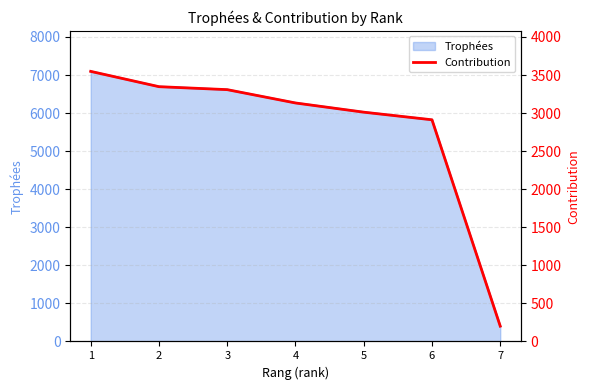

List the labels in order of value, smallest first.

7, 6, 5, 4, 3, 2, 1